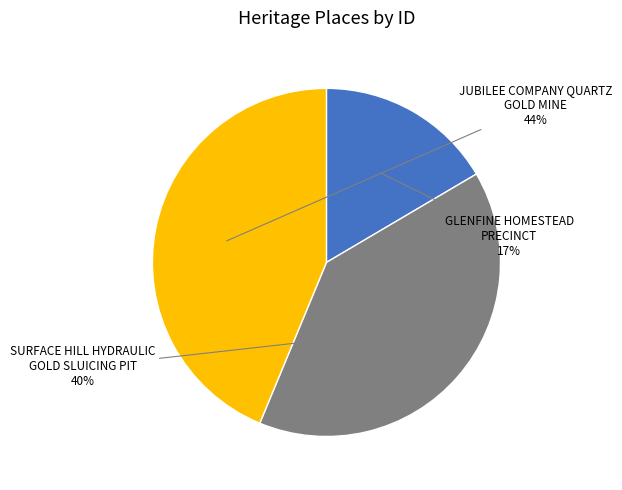

To the nearest percent, what is the difference between the largest and smallest slice percentages?

27%